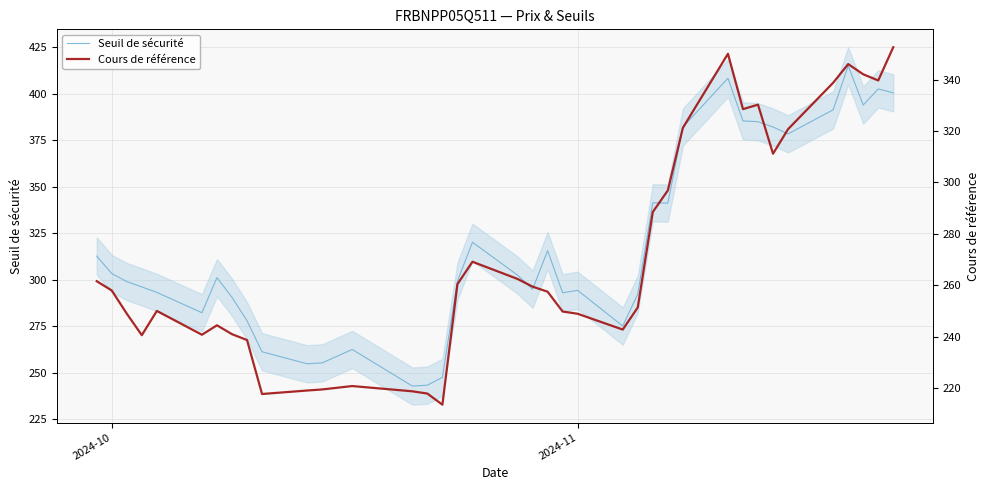

How many values in the Seuil de sécurité series are below 301?

19